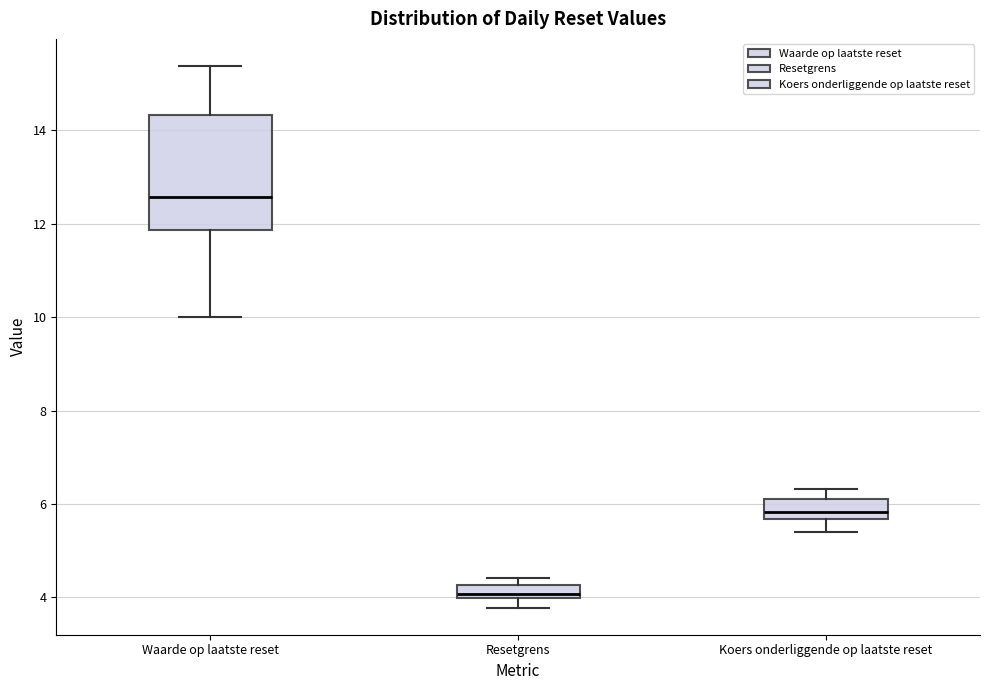

Which box's median line is the highest?

Waarde op laatste reset